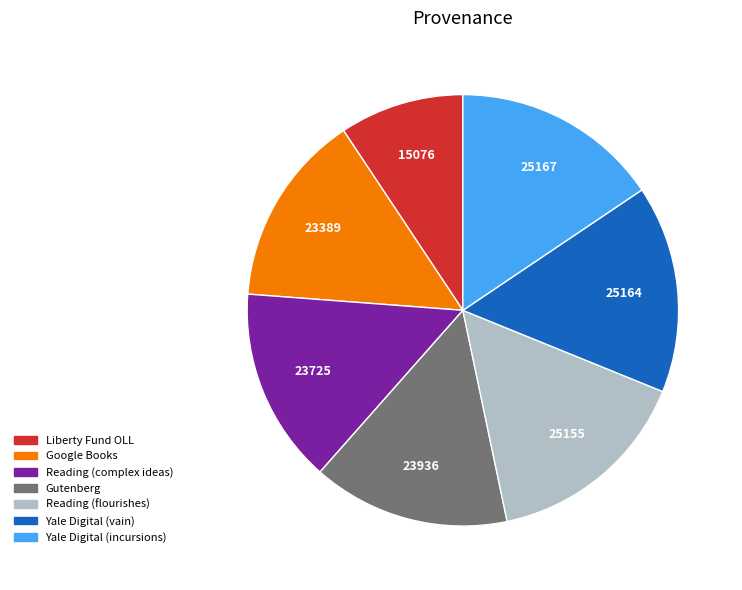

Do Google Books and Gutenberg together represent more than half of the pie?

No